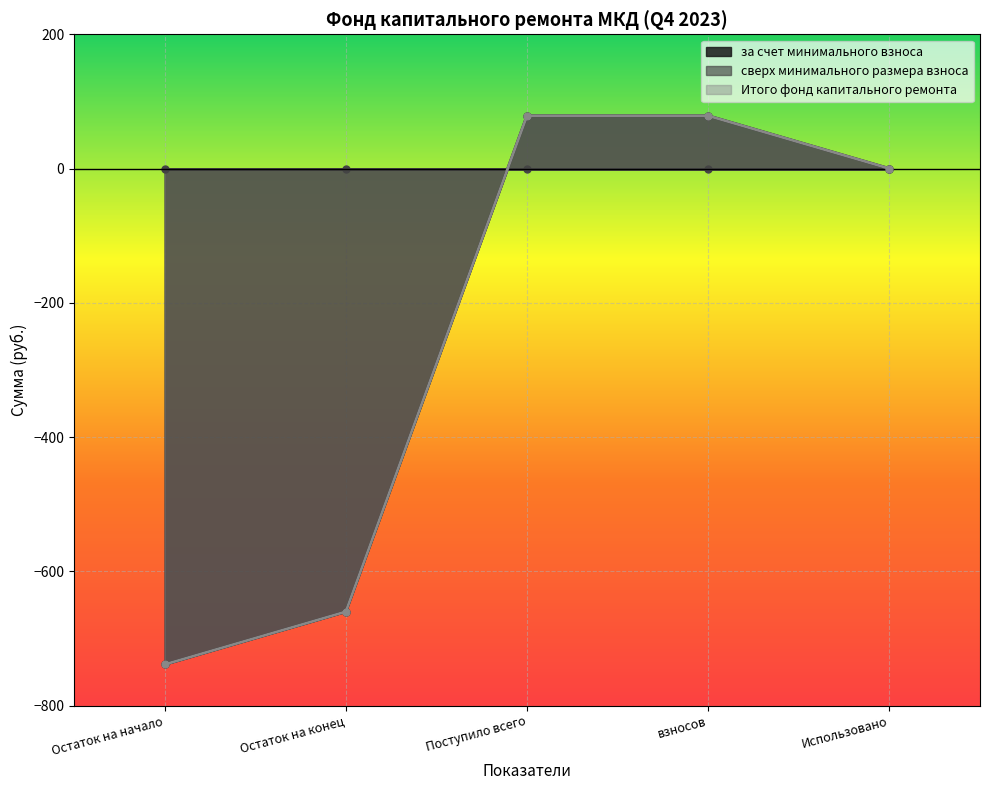

What is the lowest value of the Итого фонд капитального ремонта series?

-738.8